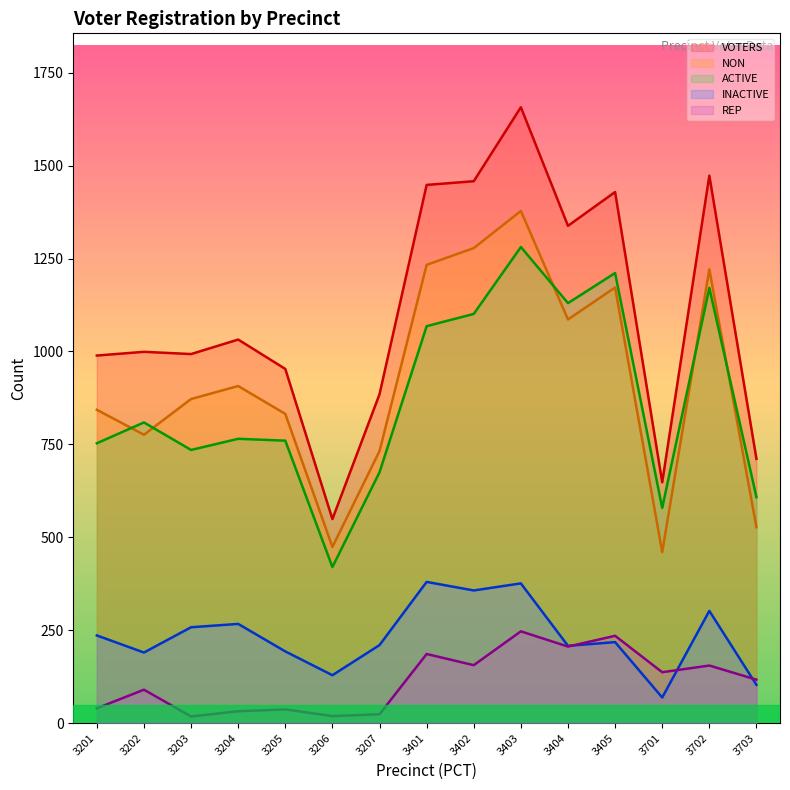

What is the greatest value displayed?

1657